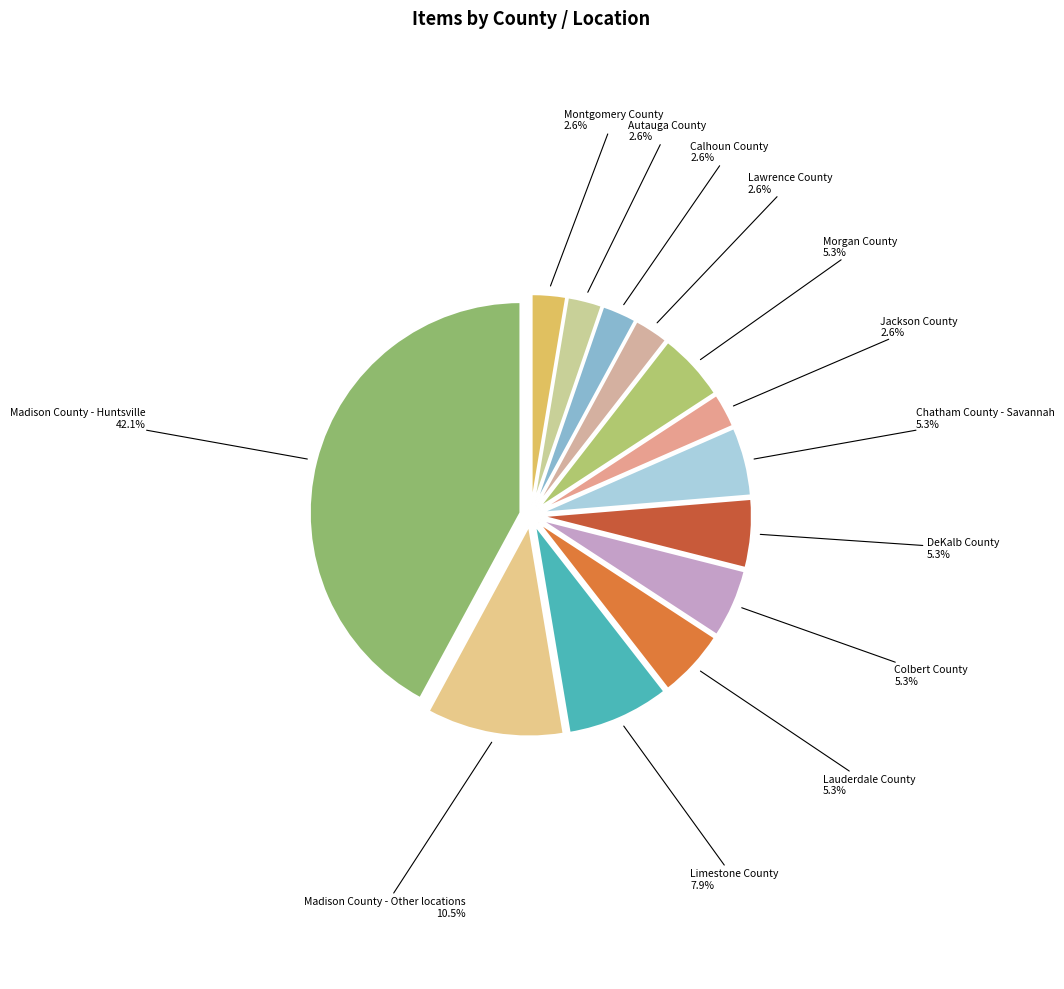

What percentage is the Montgomery County slice, to the nearest percent?

3%